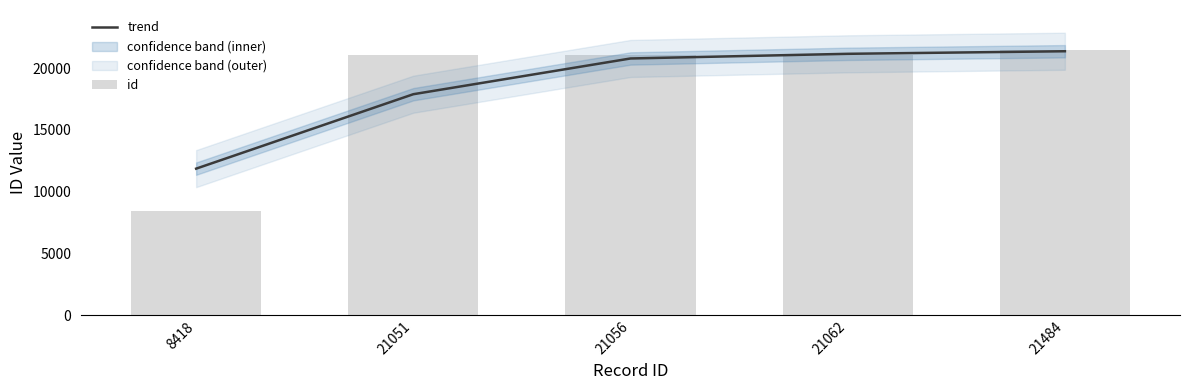

Which series changed the most between 21051 and 21056?

trend